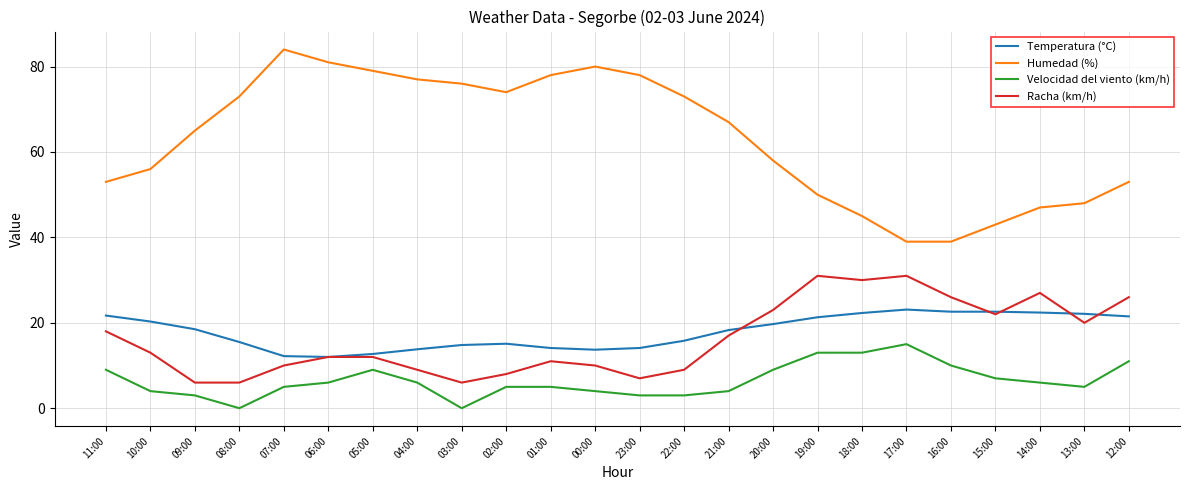

Which series has the largest total across all categories?

Humedad (%)